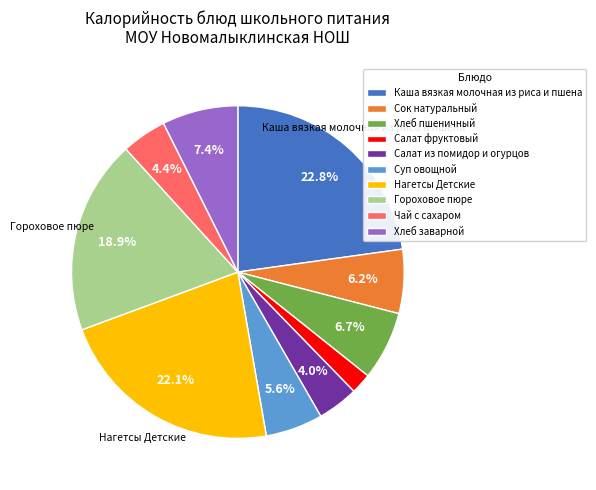

Does Сок натуральный represent more than half of the total?

No